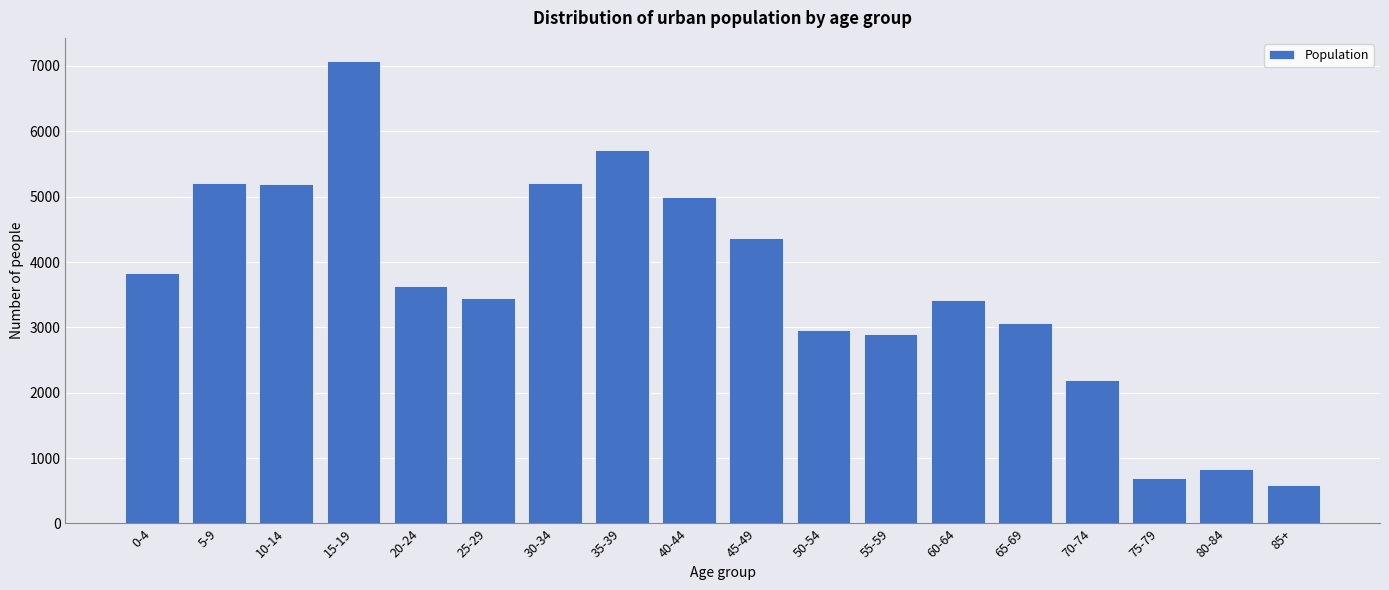

The value at 60-64 is 773. True or false?

False